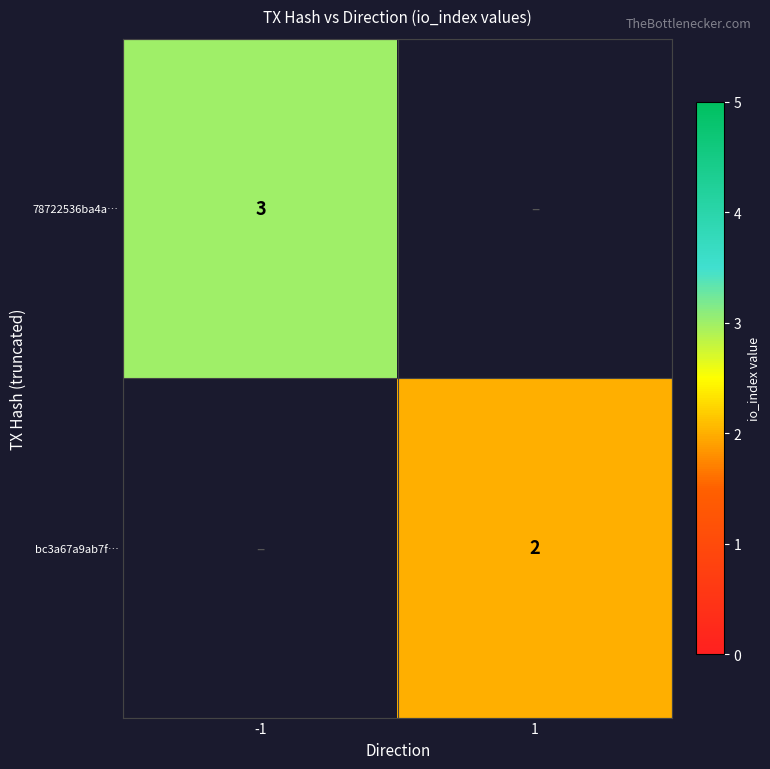

Count the number of data series in this chart.

2